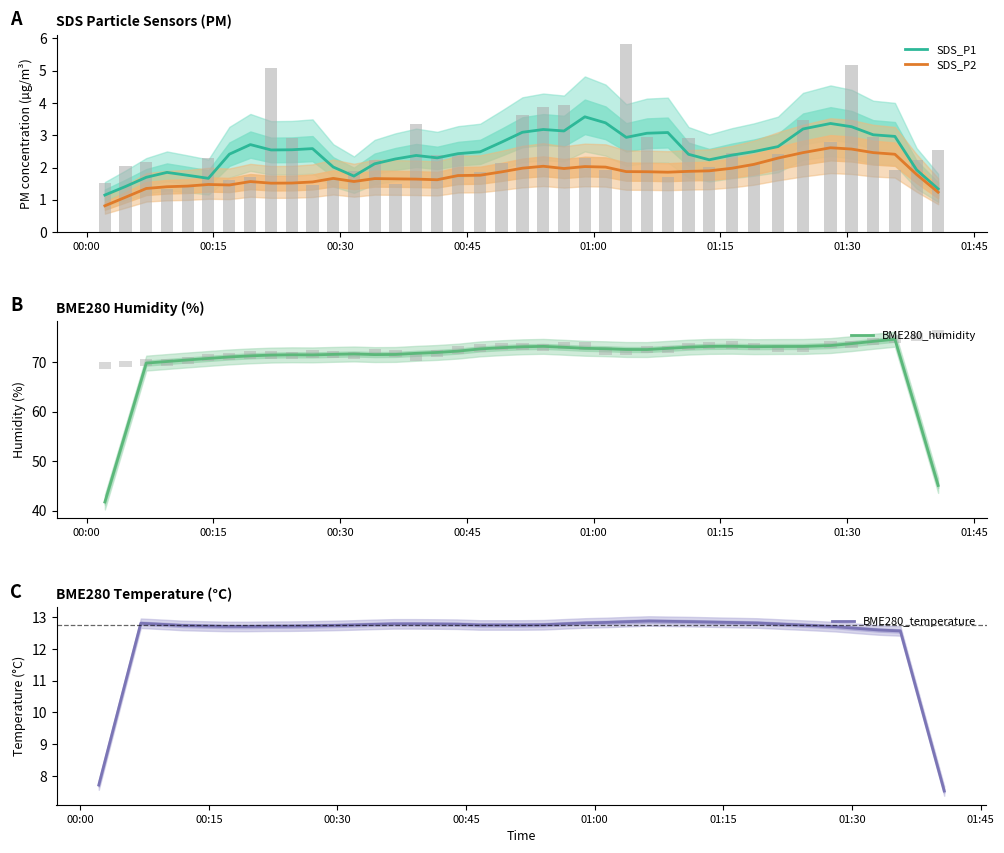

What are all the series names shown in the legend?

SDS_P1, SDS_P2, BME280_humidity, BME280_temperature